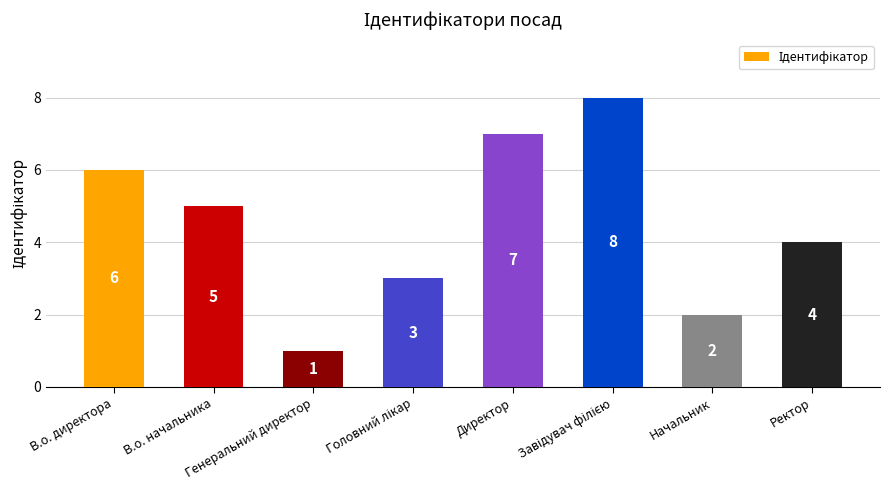

How many series are shown in this chart?

1